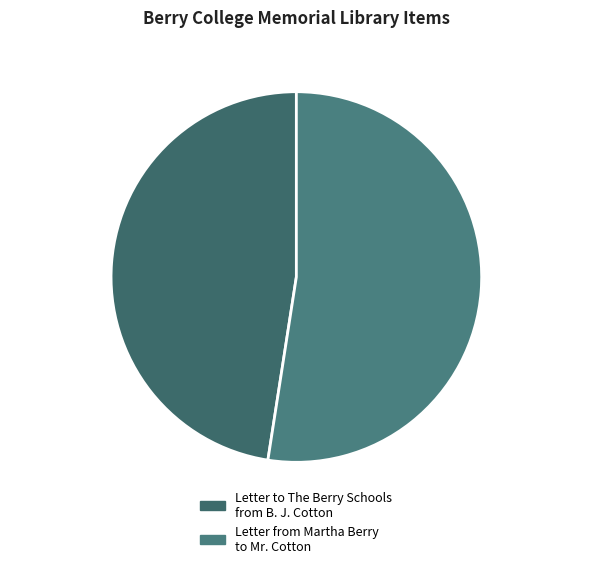

Which category has the biggest portion of the pie?

Item 13460 13460